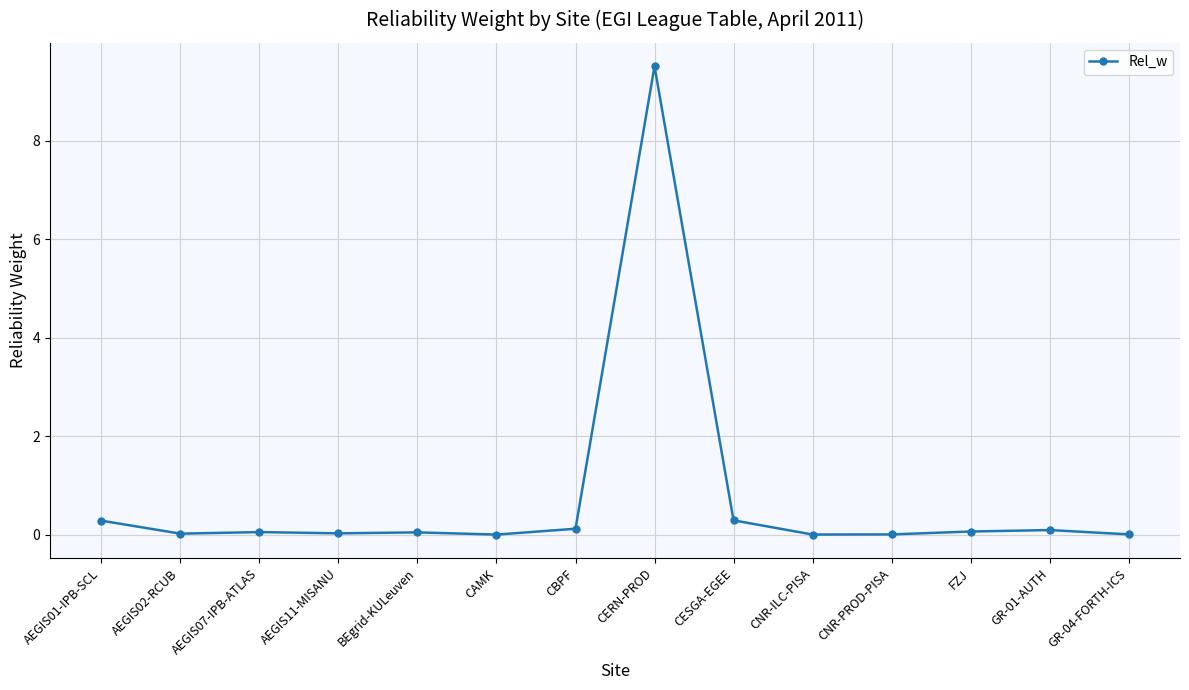

Which category has the highest value across all series?

CERN-PROD